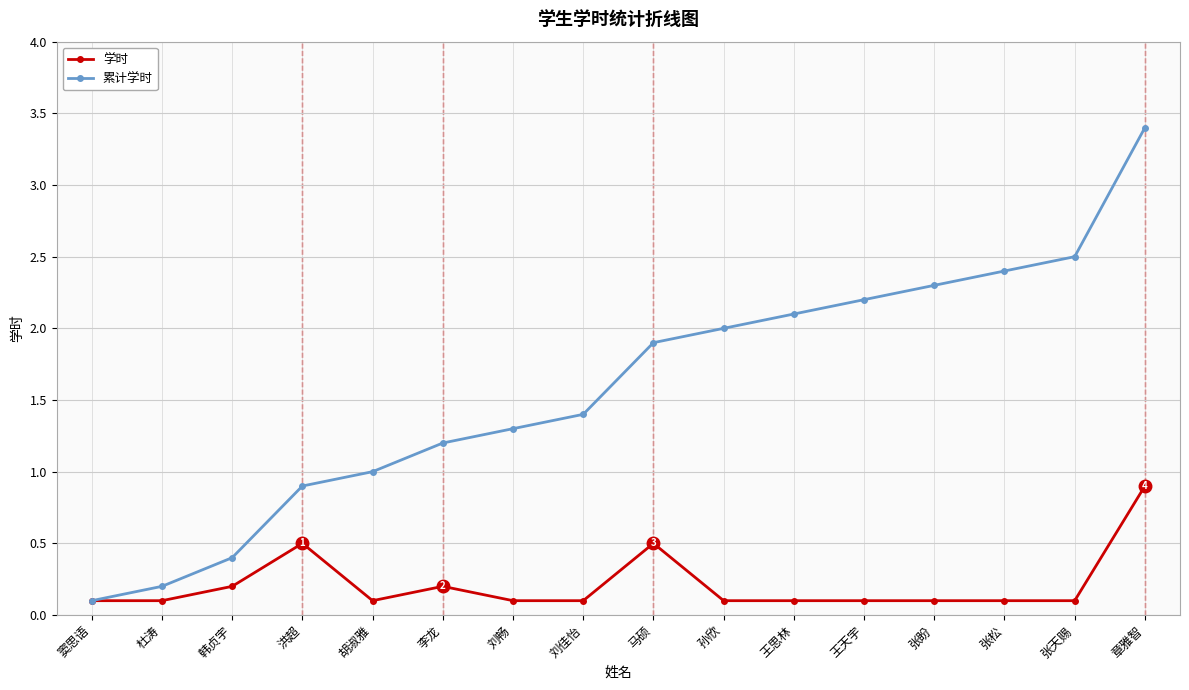

True or false: 累计学时 has a value of 1.3 at 刘畅.

True